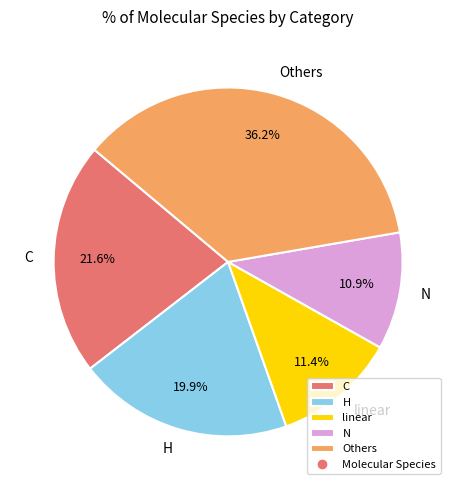

What is the largest slice in the pie chart?

Others